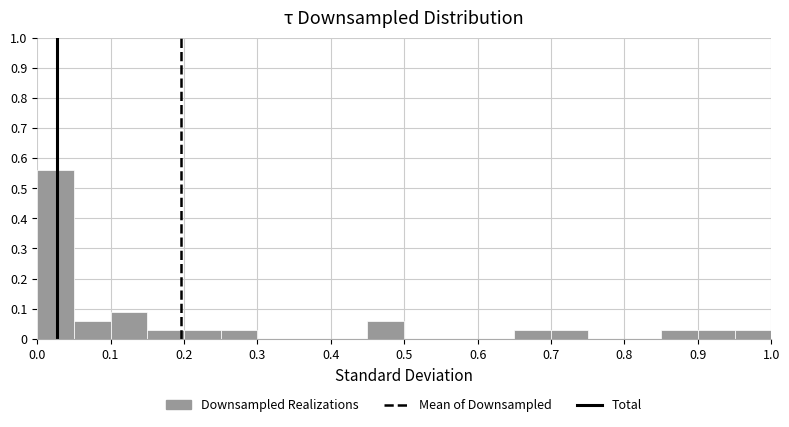

Reading left to right, list every bar in this chart as the range it spans on the x-axis followed by its height. The values are not printed on the chart, so give them approximately, as read against the axis.

0.00 to 0.05: 0.56
0.05 to 0.10: 0.06
0.10 to 0.15: 0.09
0.15 to 0.20: 0.03
0.20 to 0.25: 0.03
0.25 to 0.30: 0.03
0.30 to 0.35: 0
0.35 to 0.40: 0
0.40 to 0.45: 0
0.45 to 0.50: 0.06
0.50 to 0.55: 0
0.55 to 0.60: 0
0.60 to 0.65: 0
0.65 to 0.70: 0.03
0.70 to 0.75: 0.03
0.75 to 0.80: 0
0.80 to 0.85: 0
0.85 to 0.90: 0.03
0.90 to 0.95: 0.03
0.95 to 1.00: 0.03